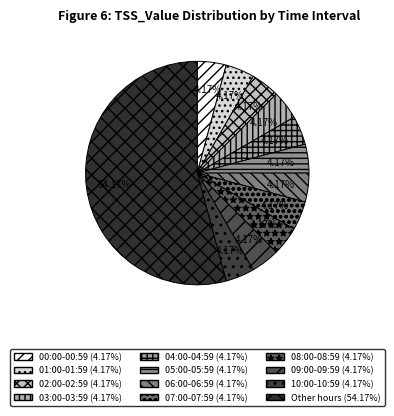

How many slices are in this pie chart?

12